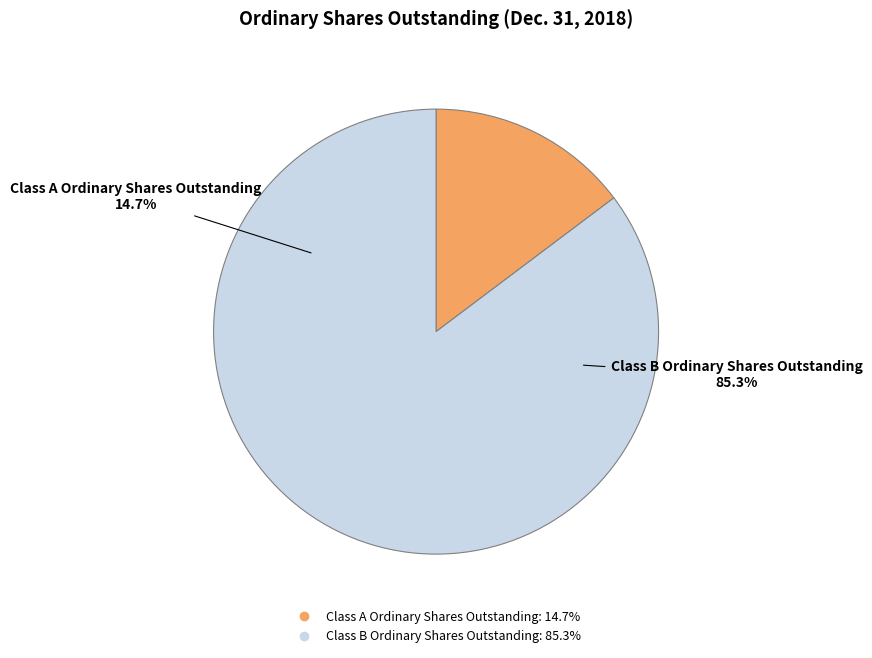

True or false: Class B Ordinary Shares Outstanding accounts for 99% of the total.

False